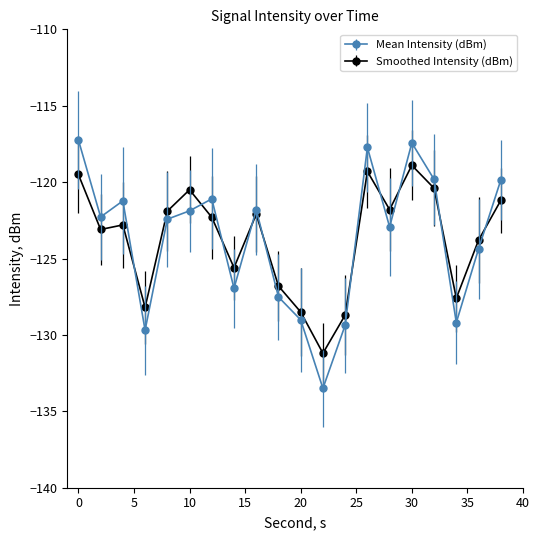

True or false: Smoothed Intensity (dBm) has more than 0 interior local peaks.

True